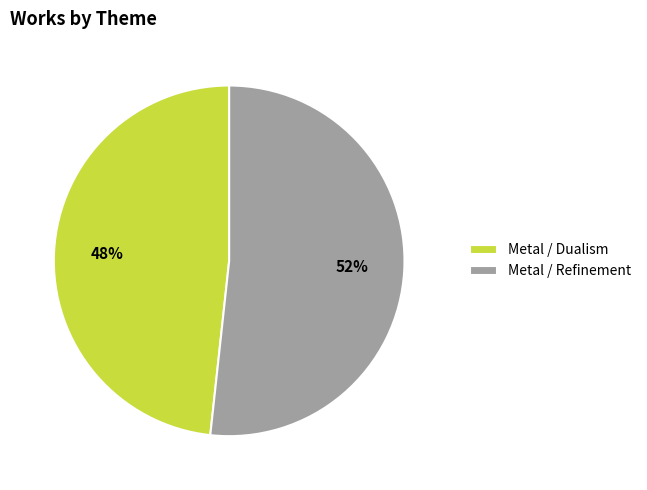

To the nearest percent, what is the combined percentage of Metal / Refinement and Metal / Dualism?

100%